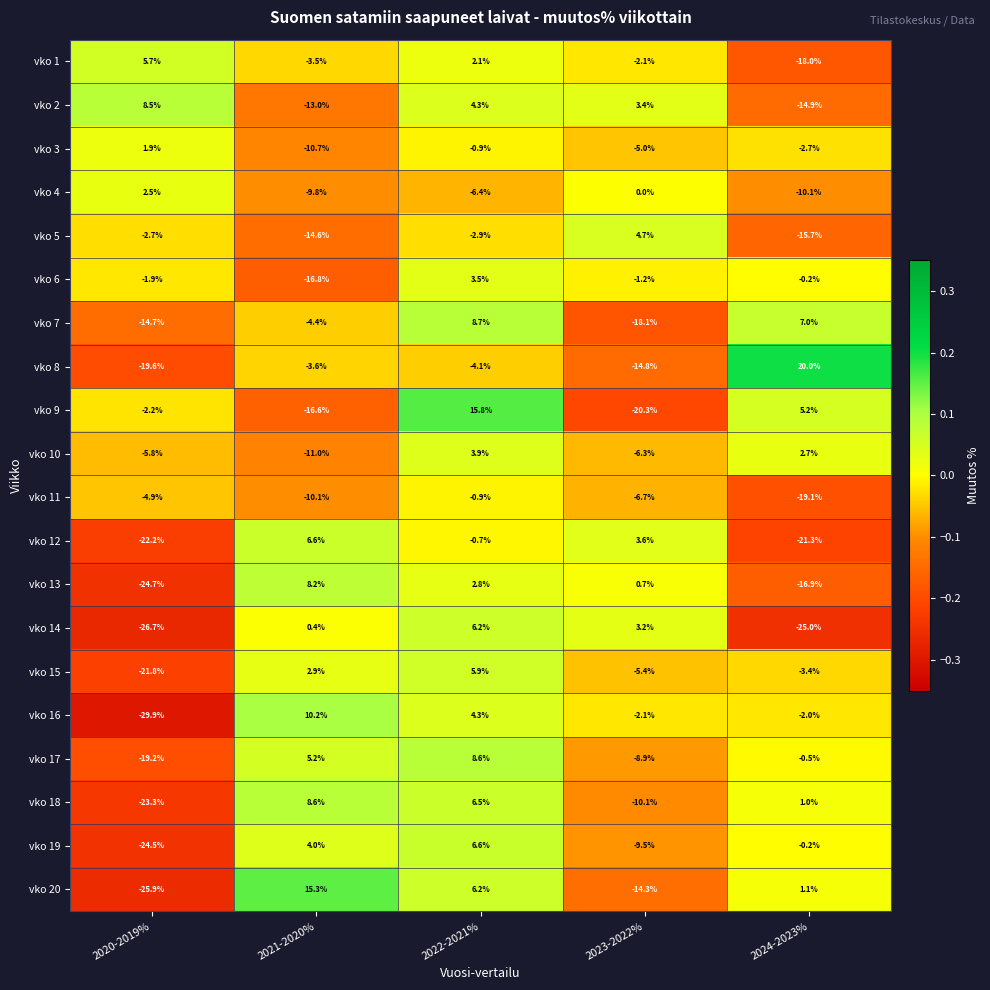

Is it true that vko 7 equals -14.7 at 2020-2019%?

True